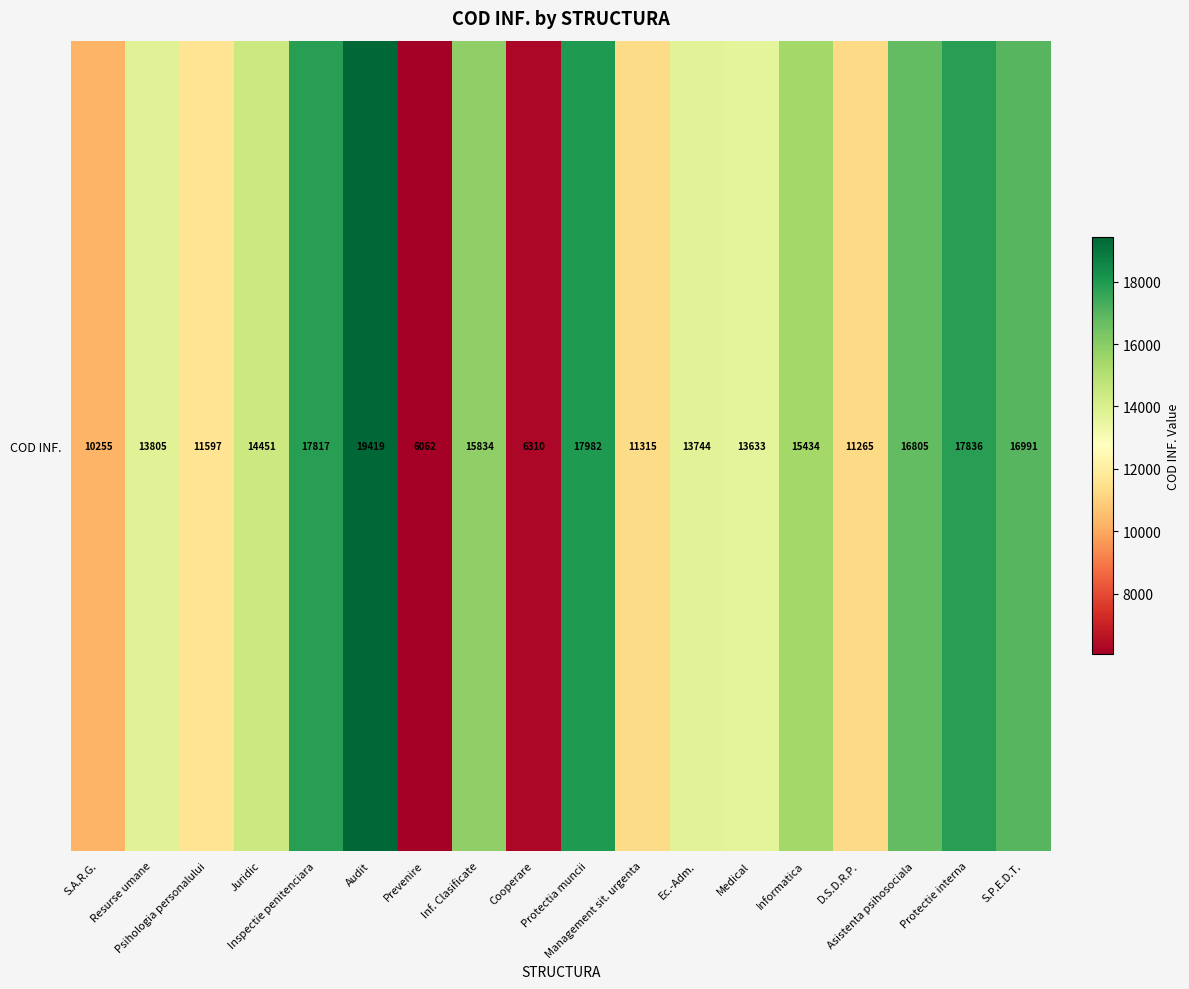

What is the minimum value shown in the chart?

6062